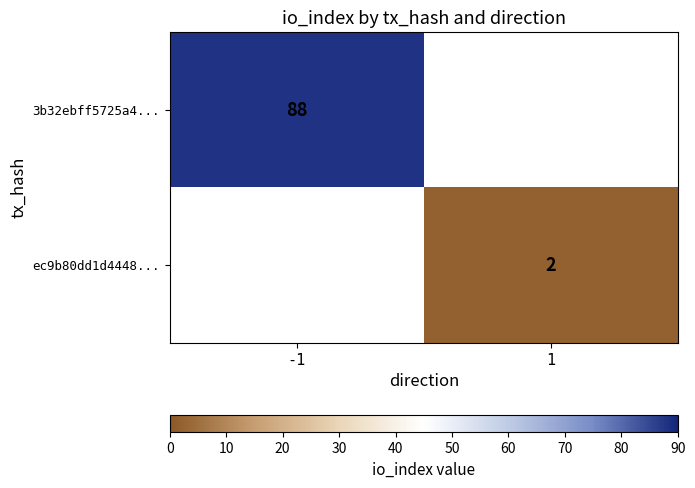

The value of ec9b80dd1d4448... at 1 is 3. True or false?

False